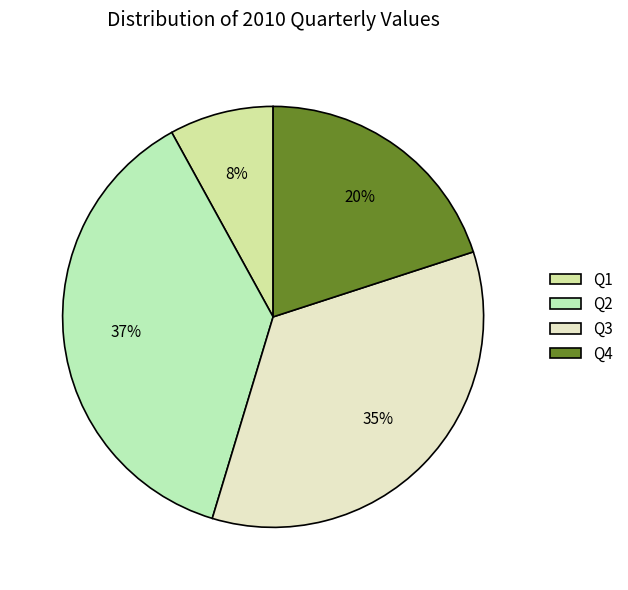

Which slice is the largest?

Q2